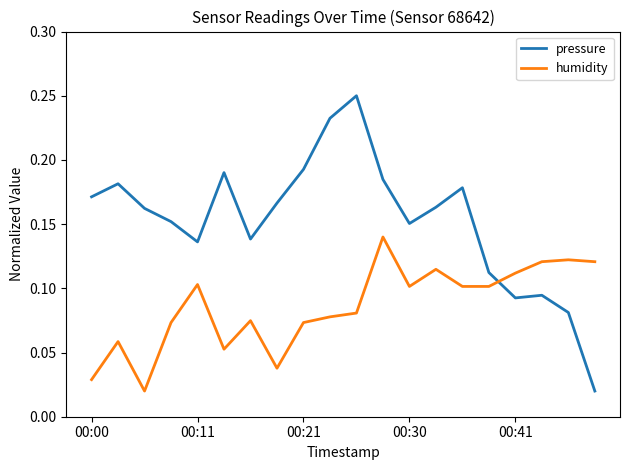

How many intersections are there between pressure and humidity?

1